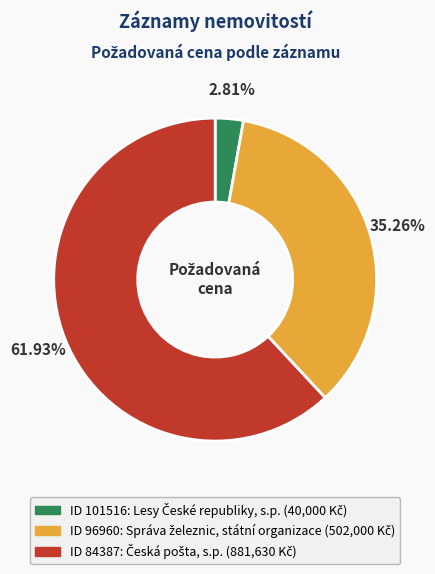

Is there a majority slice in this chart?

Yes